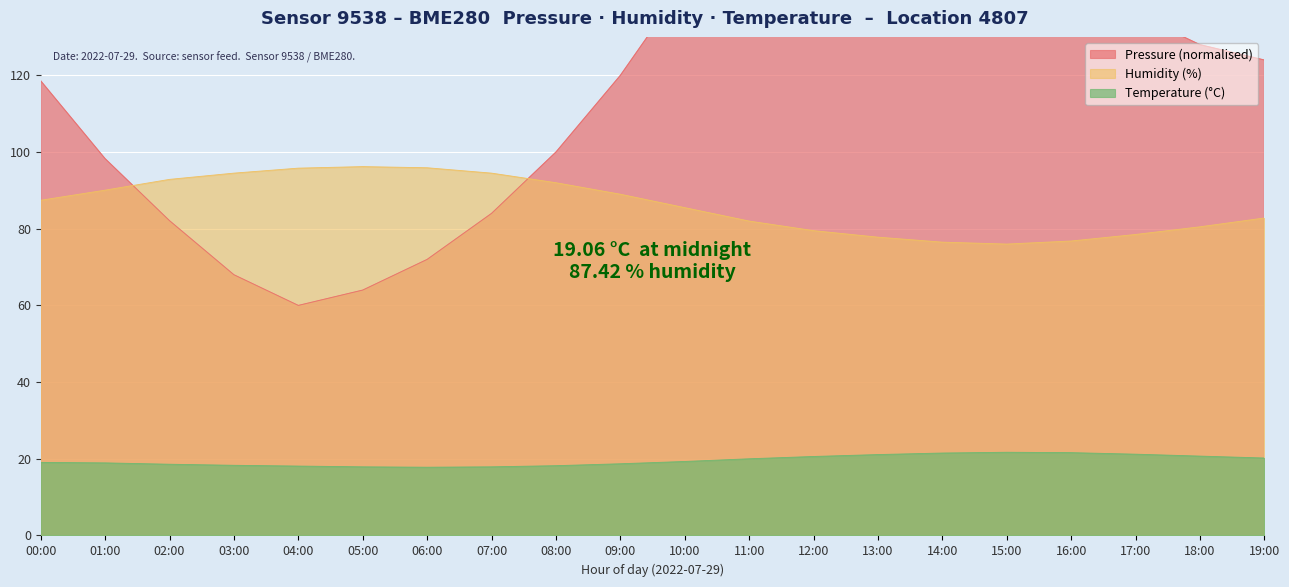

True or false: humidity has a value of 95.9 at 06:00.

True